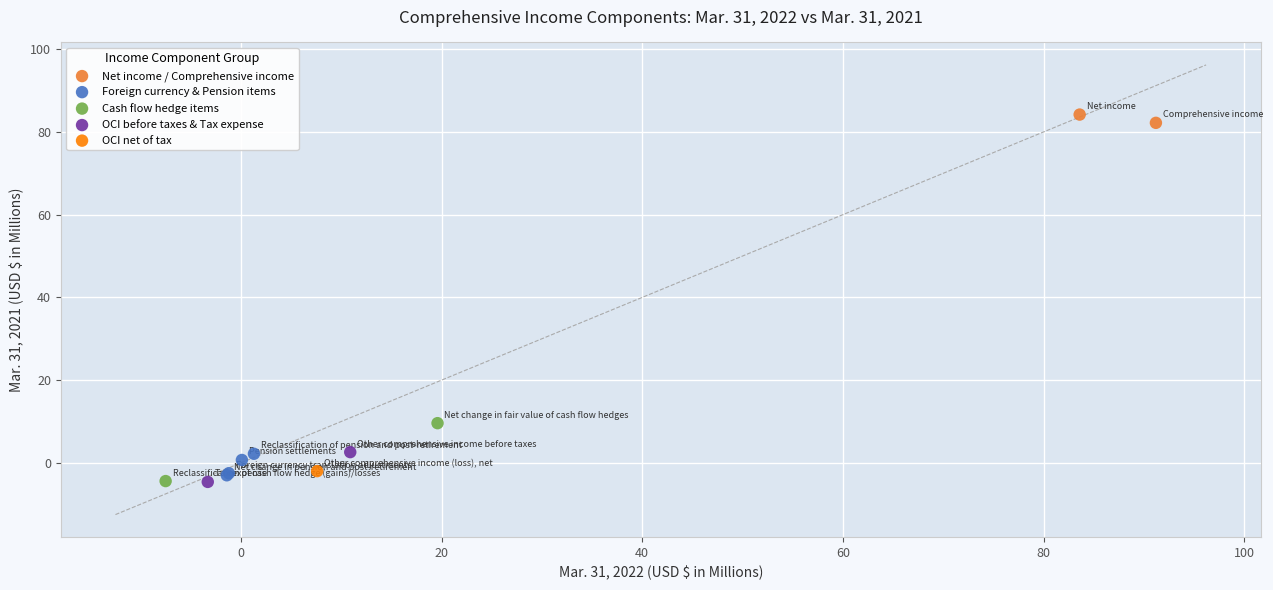

What are all the series names shown in the legend?

Net income / Comprehensive income, Foreign currency & Pension items, Cash flow hedge items, OCI before taxes & Tax expense, OCI net of tax